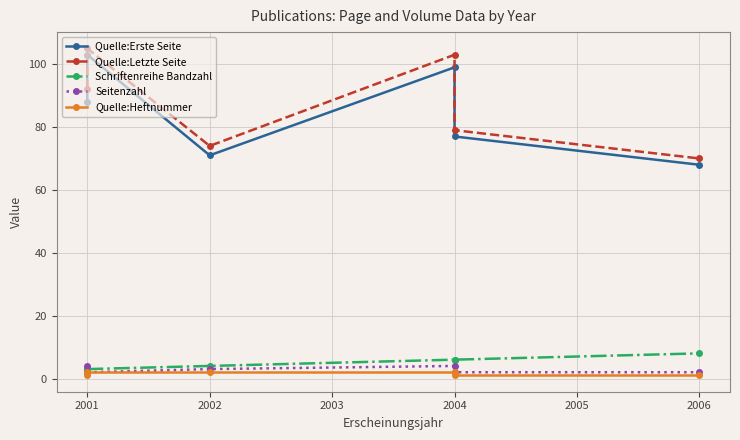

Is the value of Quelle:Heftnummer at 2001 greater than the value of Quelle:Erste Seite at 2001?

No